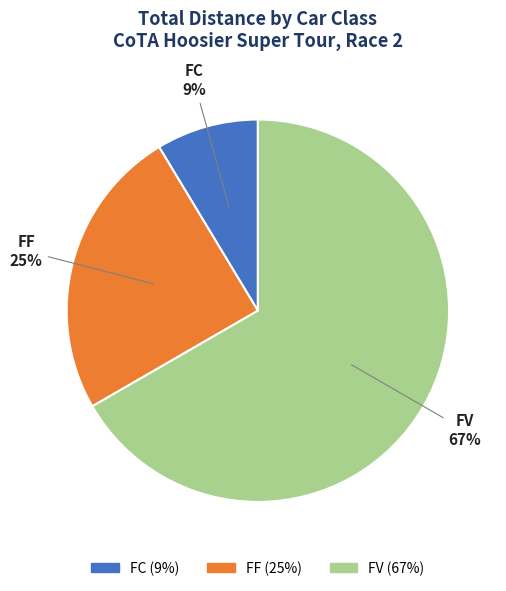

To the nearest percent, what is the difference between the FC and FF slice percentages?

16%